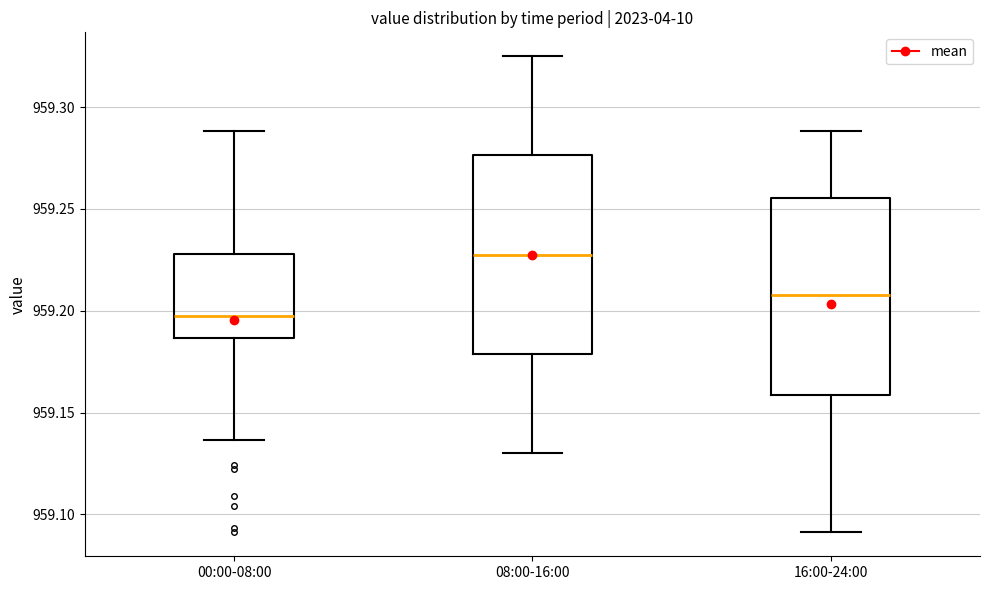

Where does the upper whisker of the box for 00:00-08:00 end on the y-axis? The values are not printed on the chart, so give them approximately, as read against the axis.

959.290